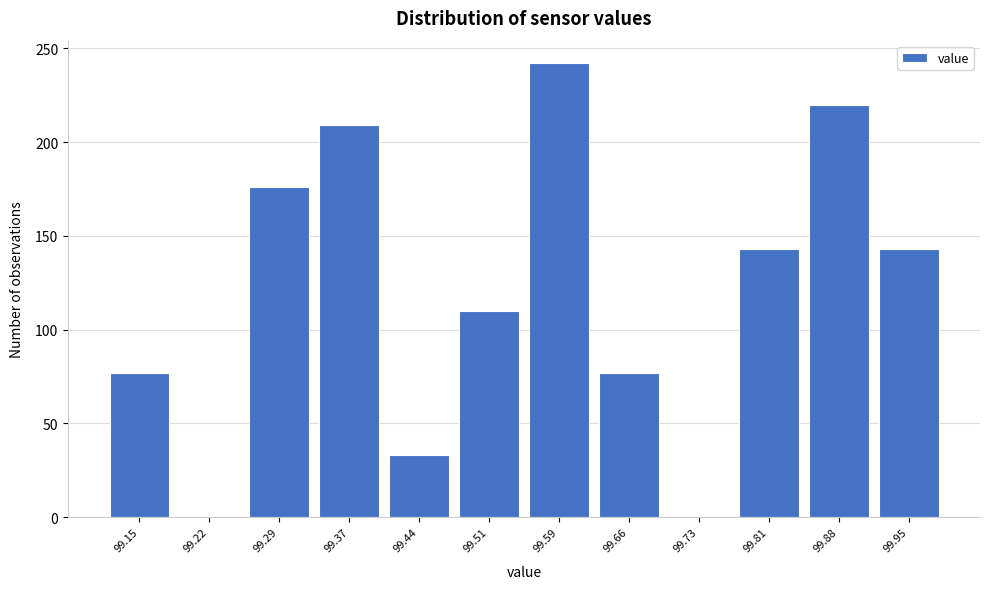

What is the height of the bar covering 99.26 to 99.33 on the x-axis? Neither the bar edges nor the heights are printed on the chart, so give them approximately, as read against the axes.

175